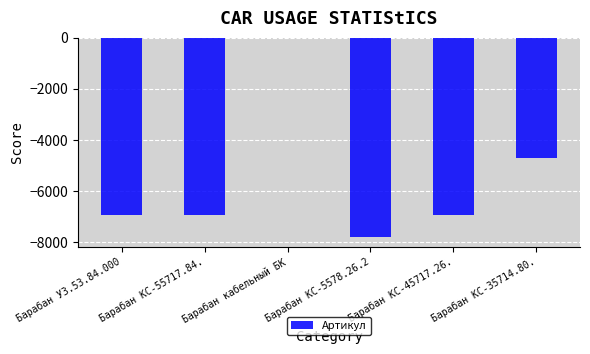

What is the difference between the values at Барабан КС-5578.26.2 and Барабан КС-55717.84.?

860